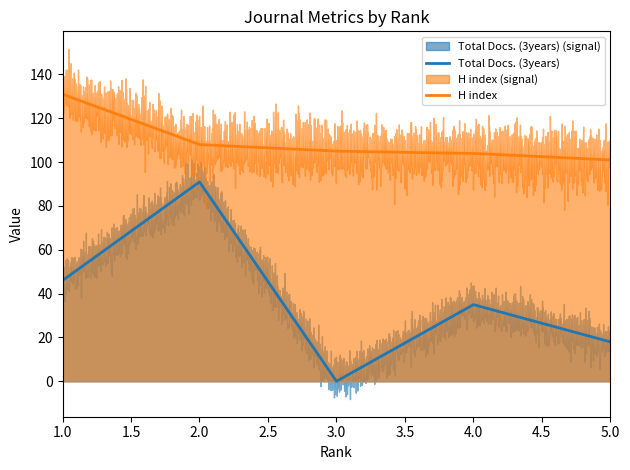

Reading left to right, extract all data points from this chart.

Total Docs. (3years): 1=46	2=91	3=0	4=35	5=18
H index: 1=131	2=108	3=105	4=104	5=101